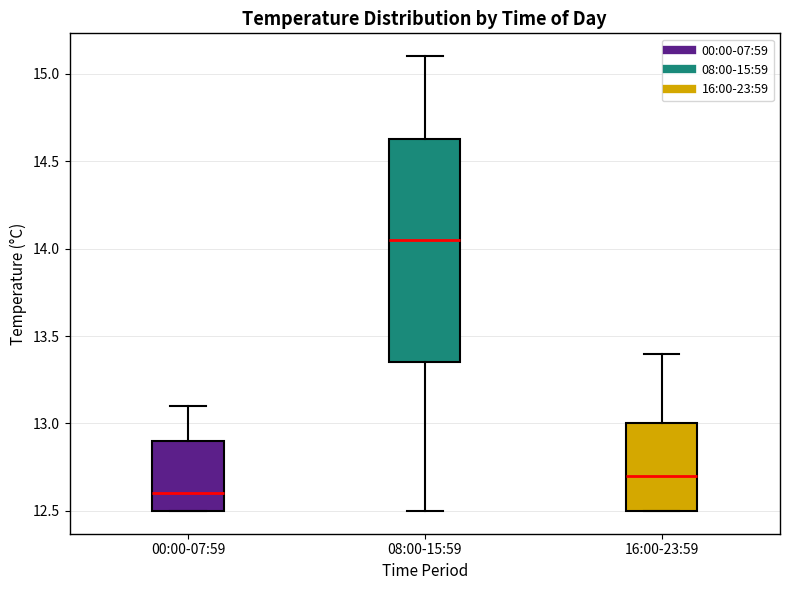

Which box's median line is the highest?

08:00-15:59